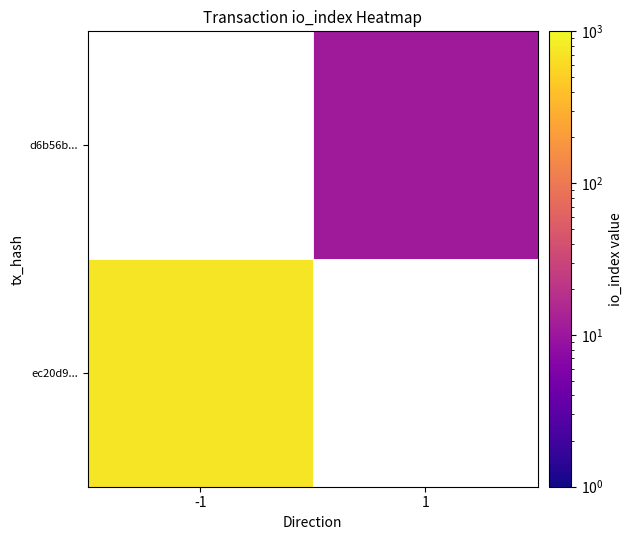

What is the minimum value shown in the chart?

11.0